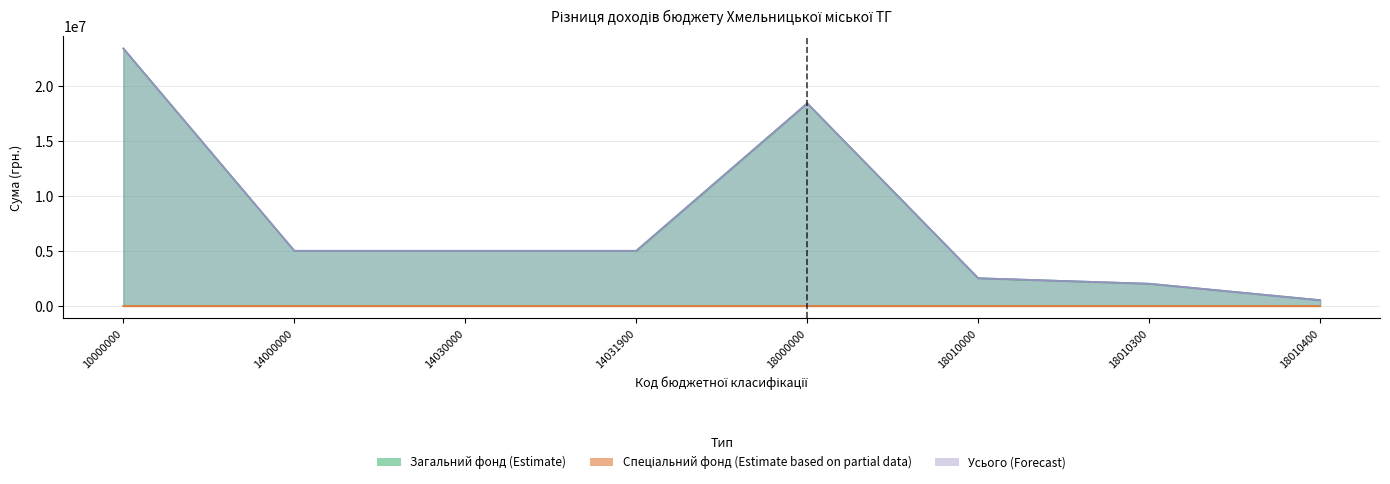

What is the minimum value shown in the chart?

500000